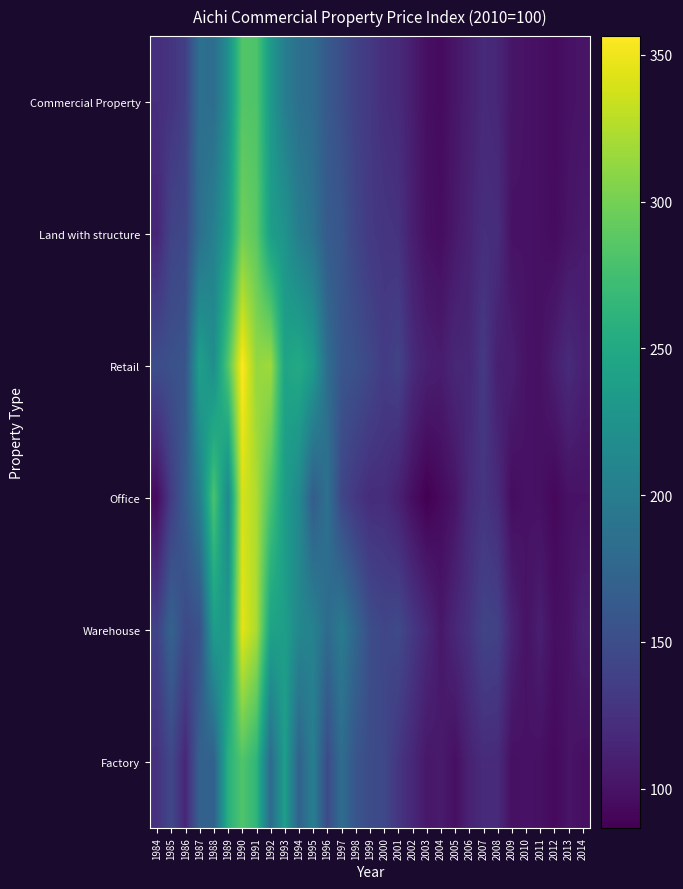

Reading left to right, list all the values displayed in this chart.

Commercial Property: 1984=122.5	1985=127.5	1986=137.8	1987=185.7	1988=183.1	1989=220.4	1990=284.0	1991=282.0	1992=232.4	1993=201.5	1994=185.9	1995=180.4	1996=162.1	1997=151.3	1998=138.6	1999=131.5	2000=122.9	2001=119.4	2002=108.2	2003=97.7	2004=94.5	2005=102.7	2006=110.2	2007=119.2	2008=115.6	2009=102.3	2010=100.0	2011=98.0	2012=94.3	2013=99.4	2014=101.2
Land with structure: 1984=114.8	1985=141.7	1986=144.8	1987=184.6	1988=204.2	1989=234.1	1990=298.6	1991=288.1	1992=237.8	1993=225.5	1994=201.5	1995=188.0	1996=164.2	1997=158.3	1998=143.3	1999=131.9	2000=128.4	2001=126.2	2002=109.4	2003=99.0	2004=96.2	2005=104.9	2006=113.0	2007=122.7	2008=121.6	2009=99.4	2010=100.0	2011=98.1	2012=94.9	2013=101.4	2014=105.8
Retail: 1984=150.0	1985=153.7	1986=157.2	1987=239.9	1988=219.7	1989=282.9	1990=356.4	1991=313.9	1992=317.4	1993=243.9	1994=251.0	1995=233.5	1996=183.6	1997=158.9	1998=153.6	1999=145.2	2000=133.9	2001=140.5	2002=120.0	2003=110.7	2004=107.8	2005=116.3	2006=116.8	2007=132.2	2008=109.8	2009=109.6	2010=100.0	2011=98.9	2012=109.4	2013=119.8	2014=111.1
Office: 1984=93.9	1985=134.8	1986=165.1	1987=202.9	1988=280.7	1989=213.4	1990=339.7	1991=323.5	1992=279.3	1993=236.1	1994=213.6	1995=165.4	1996=187.6	1997=143.8	1998=129.8	1999=120.7	2000=121.5	2001=110.9	2002=96.9	2003=86.6	2004=93.8	2005=101.7	2006=119.5	2007=128.1	2008=119.7	2009=95.7	2010=100.0	2011=98.5	2012=91.7	2013=99.4	2014=100.0
Warehouse: 1984=139.7	1985=171.8	1986=147.0	1987=153.2	1988=236.0	1989=230.5	1990=345.1	1991=322.1	1992=242.5	1993=237.9	1994=212.1	1995=205.6	1996=180.4	1997=197.7	1998=175.1	1999=151.0	2000=143.3	2001=147.0	2002=131.2	2003=118.5	2004=103.6	2005=116.4	2006=126.2	2007=141.2	2008=139.3	2009=113.3	2010=100.0	2011=109.4	2012=97.3	2013=100.0	2014=111.7
Factory: 1984=125.0	1985=145.2	1986=116.0	1987=170.8	1988=169.9	1989=257.4	1990=283.0	1991=263.1	1992=180.1	1993=237.8	1994=170.9	1995=202.4	1996=147.6	1997=183.0	1998=157.6	1999=148.8	2000=145.4	2001=128.9	2002=116.8	2003=103.6	2004=106.3	2005=97.5	2006=112.2	2007=119.7	2008=118.9	2009=98.2	2010=100.0	2011=98.5	2012=93.1	2013=101.0	2014=97.9